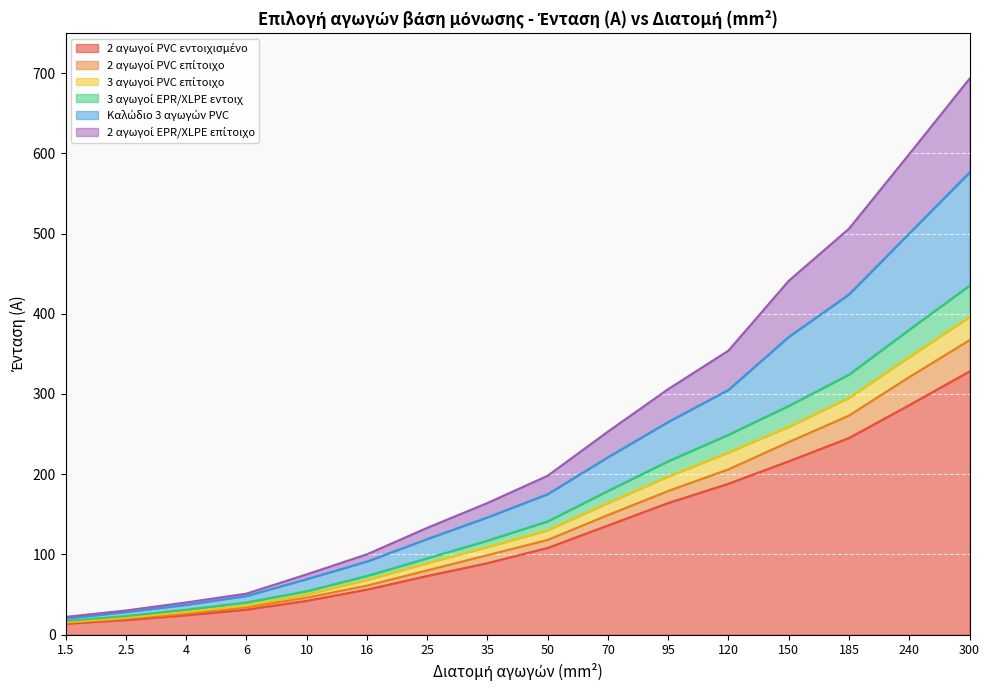

True or false: 2 αγωγοί PVC εντοιχισμένο has more than 1 interior local peaks.

False